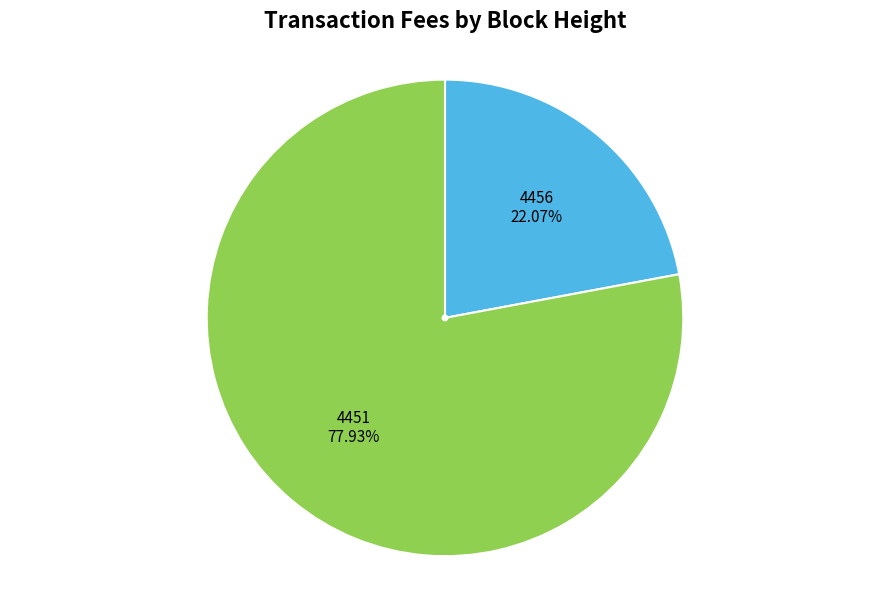

How many segments does this pie chart have?

2